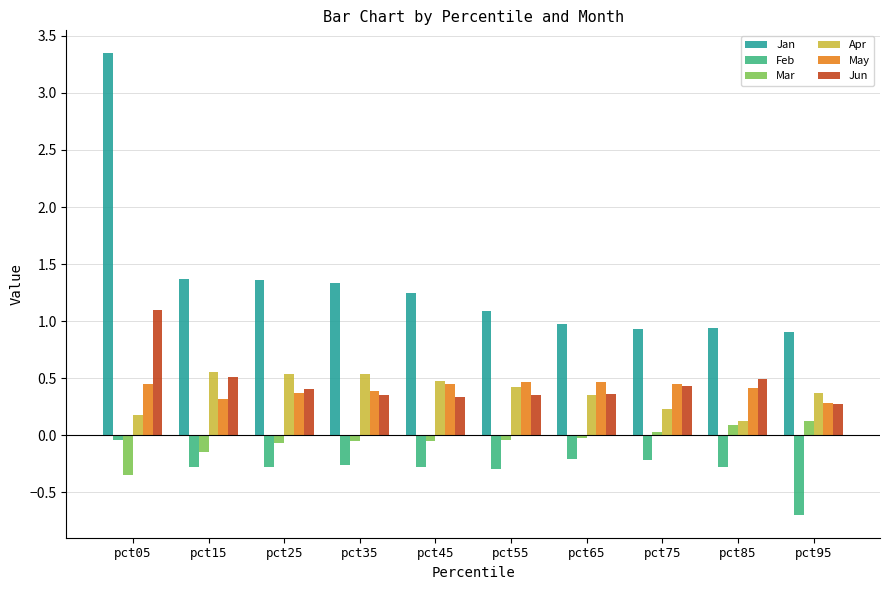

Which series changed the most between pct05 and pct35?

Jan